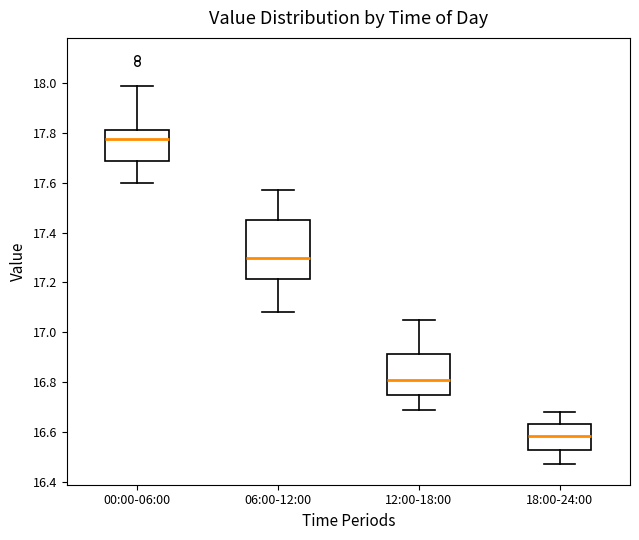

Where does the upper whisker of the box for 00:00-06:00 end on the y-axis? The values are not printed on the chart, so give them approximately, as read against the axis.

18.00